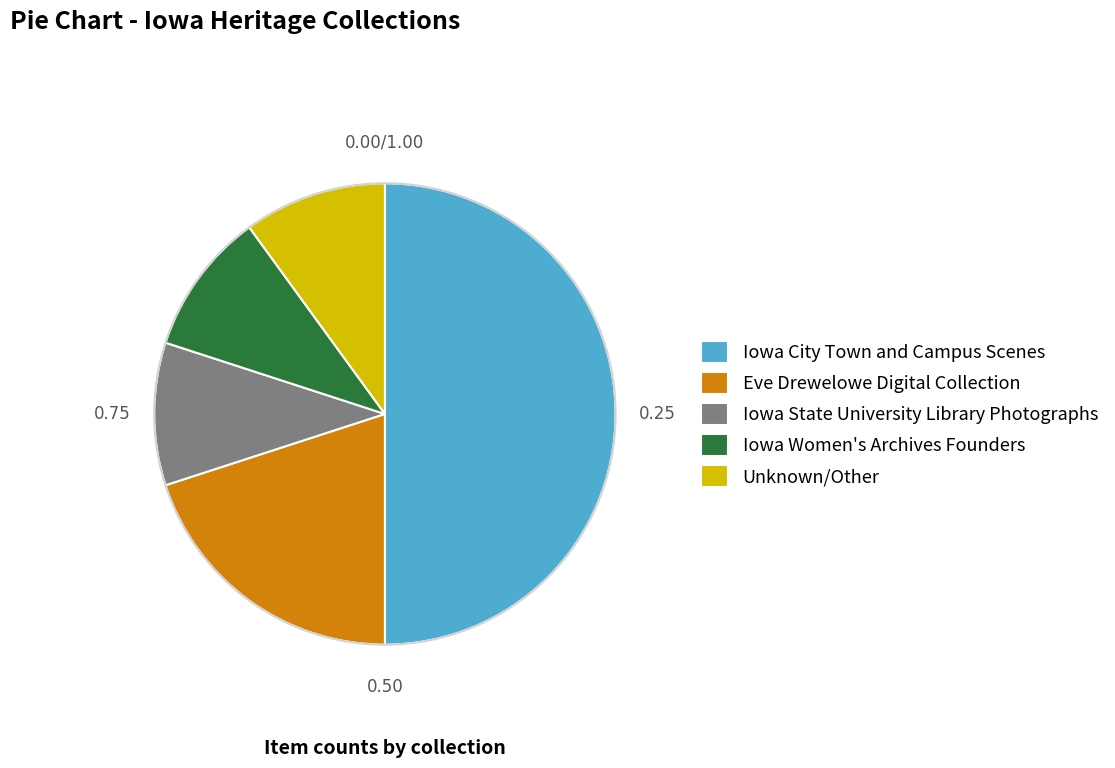

The Iowa City Town and Campus Scenes slice represents 50% of the pie. True or false?

True